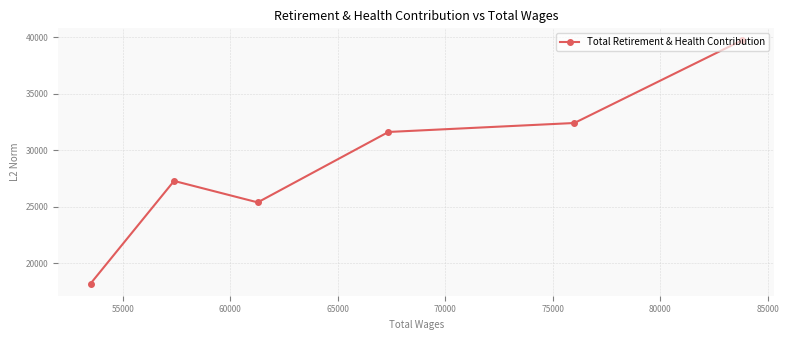

What is the value of the 2nd point from the left?

27278